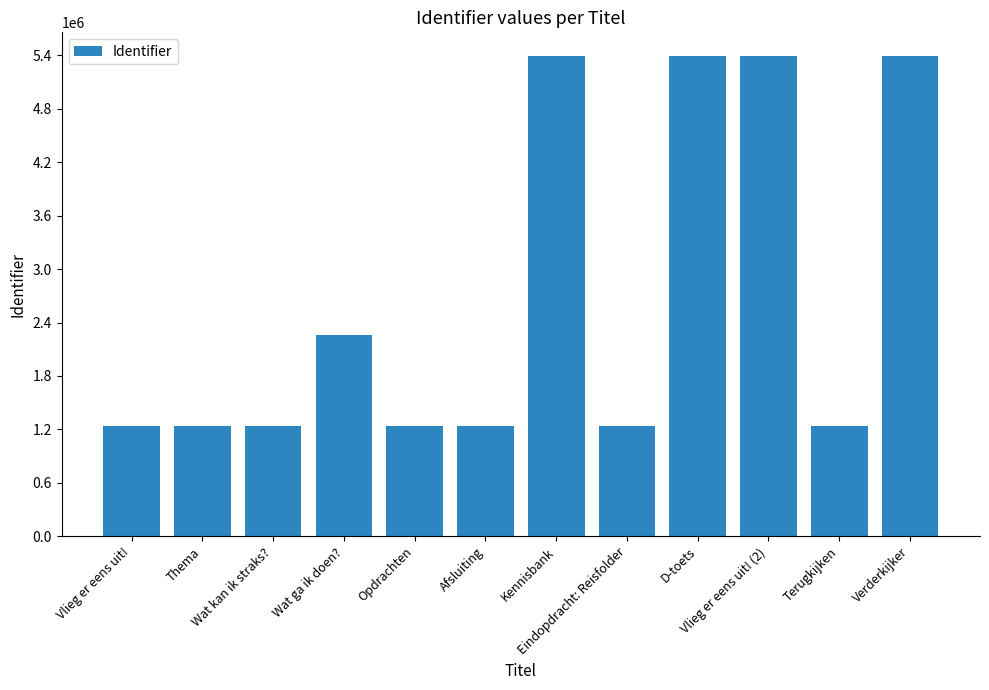

What is the label of the 6th bar from the right?

Kennisbank